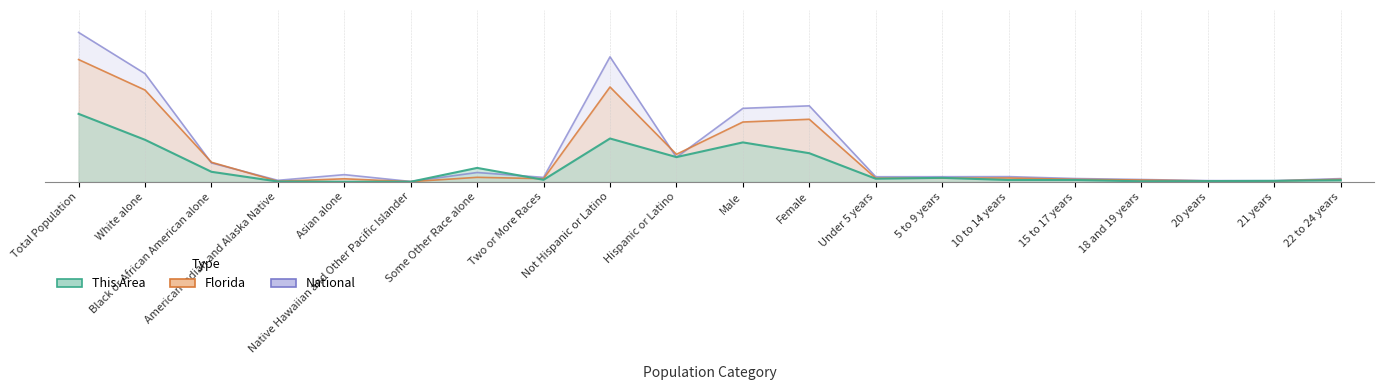

How many values in the Florida series exceed 16?

11